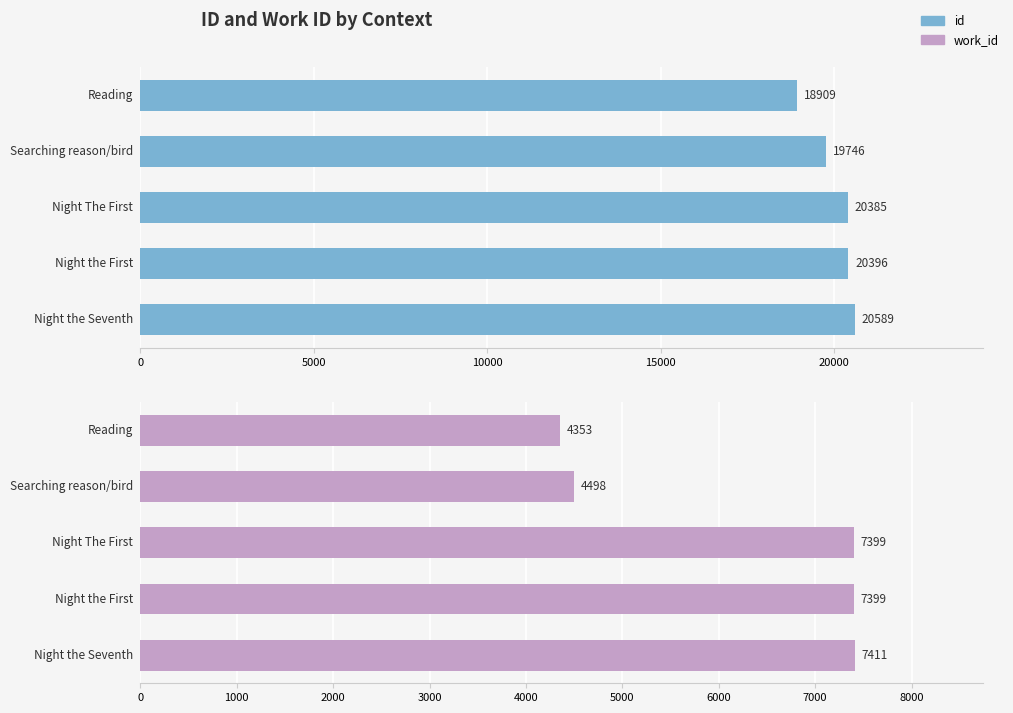

Which series has the largest range (max minus min)?

work_id